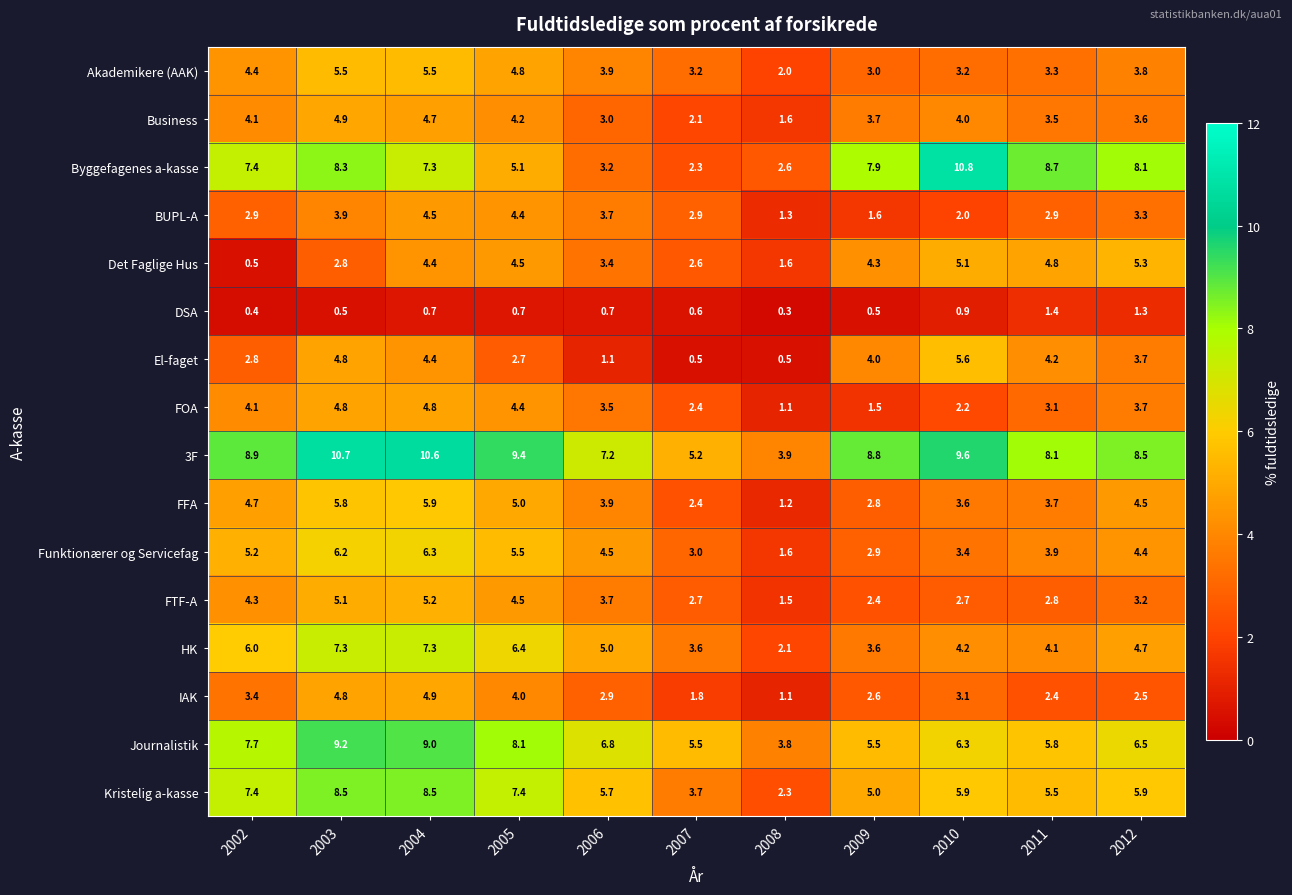

What is the difference between the FFA values at 2010 and 2006?

0.3